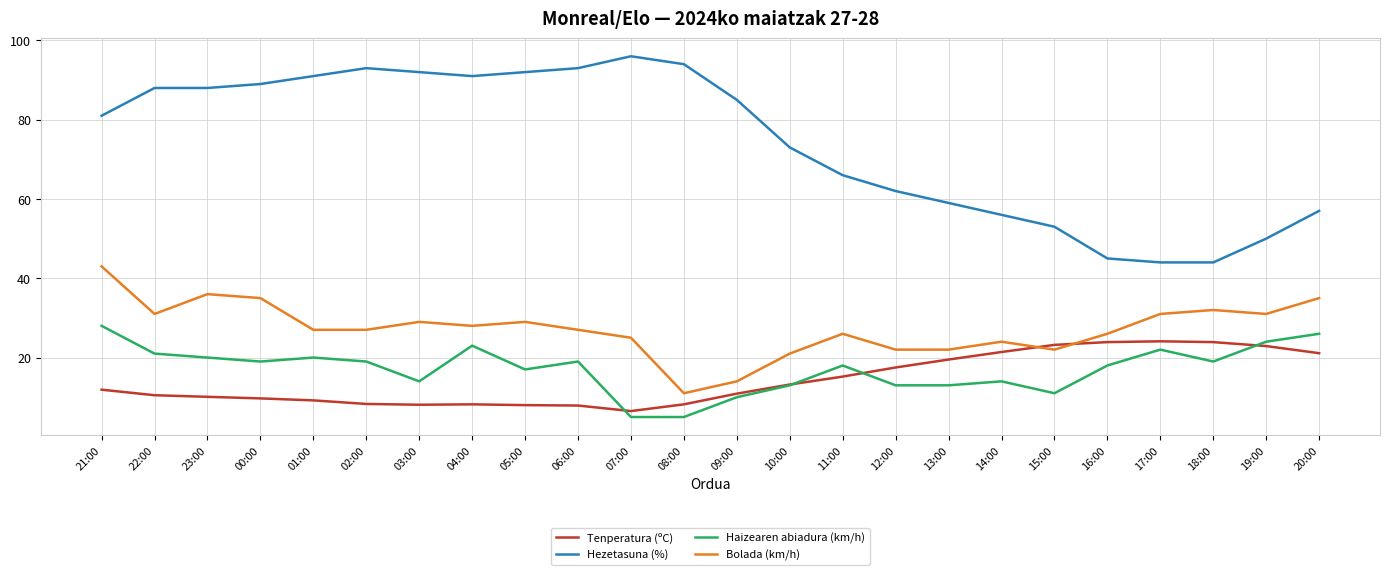

Which series changed the most between 00:00 and 20:00?

Hezetasuna (%)